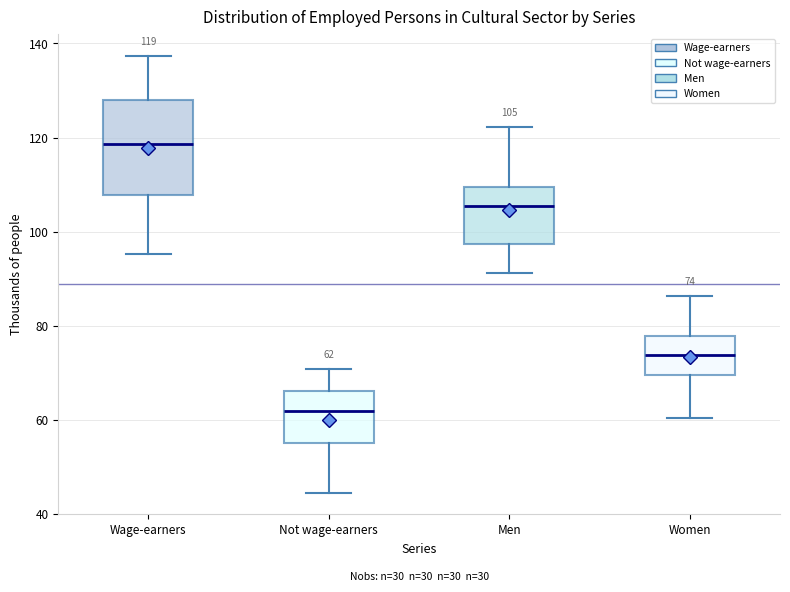

Comparing the boxes themselves (not the whiskers), which one is the tallest?

Wage-earners